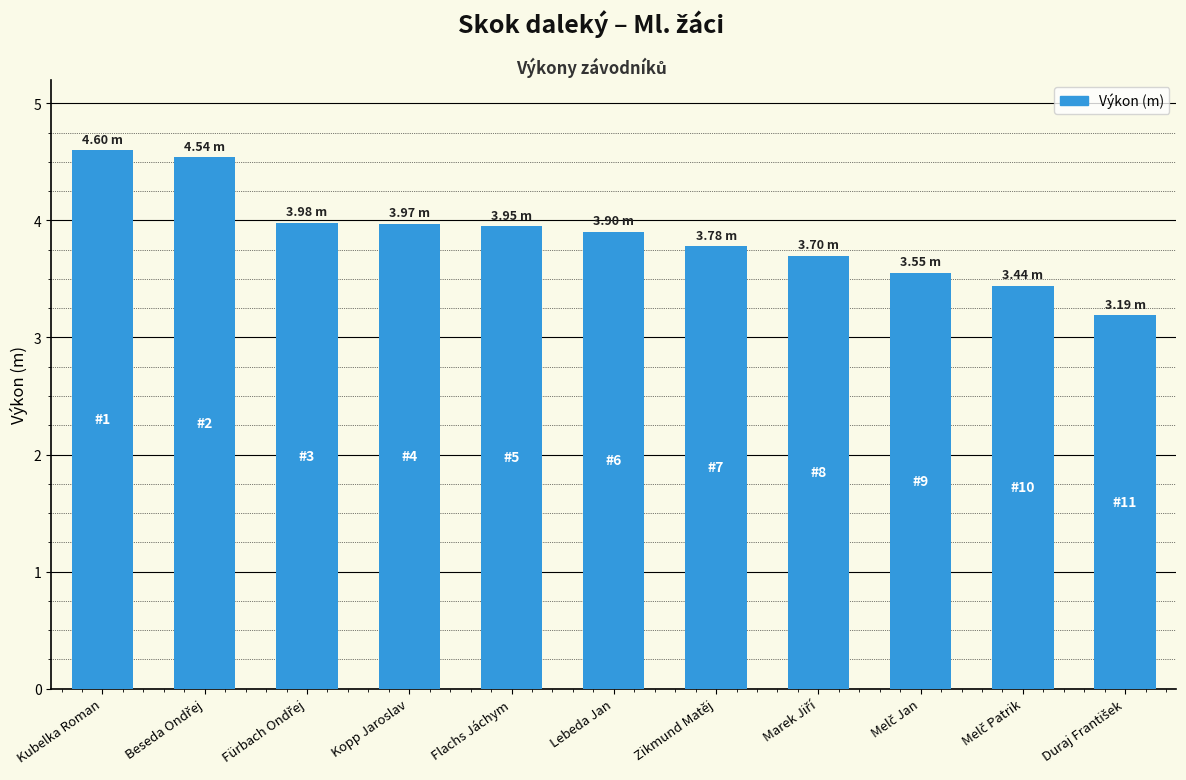

What is the average value?

3.9